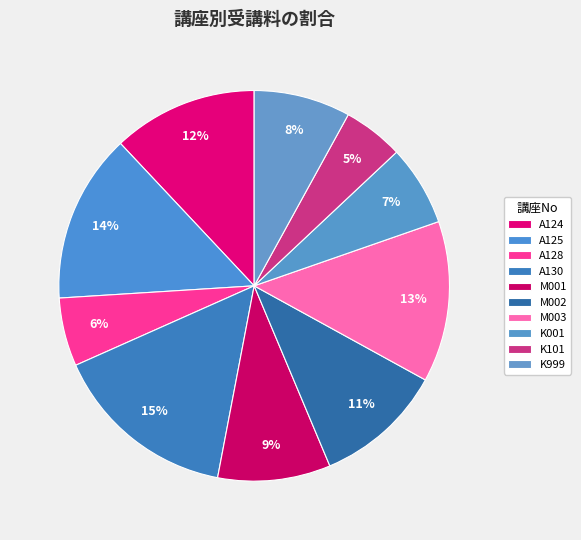

To the nearest percent, what percentage of the pie is K101?

5%